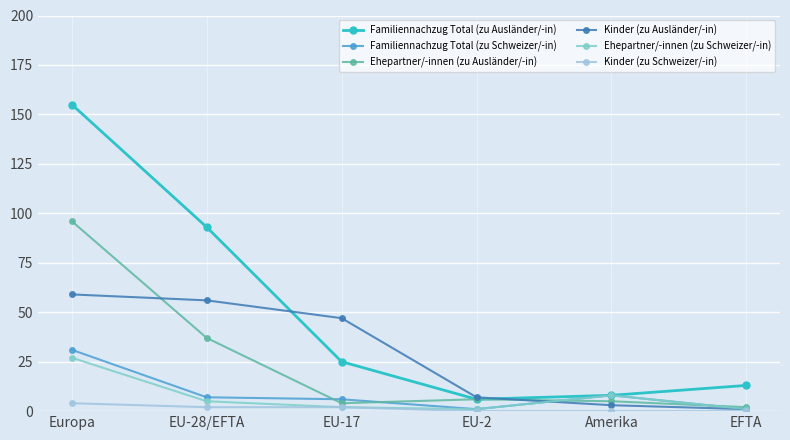

What is the value of the Ehepartner/-innen (zu Schweizer/-in) point at the 4th from the left?

1